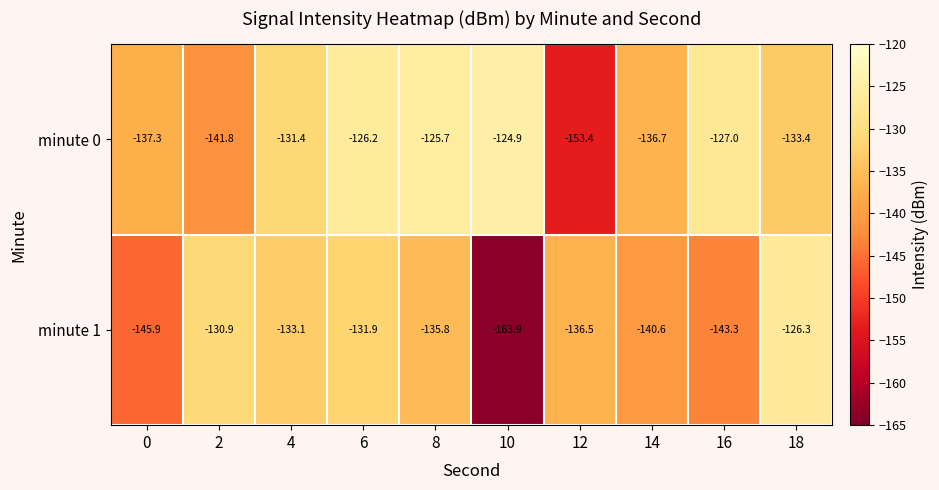

How many series are shown in this chart?

2